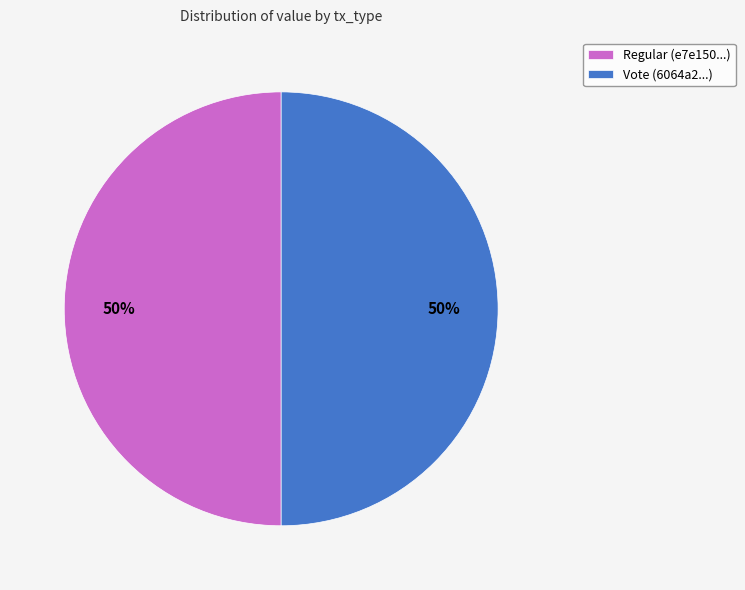

How many segments does this pie chart have?

2